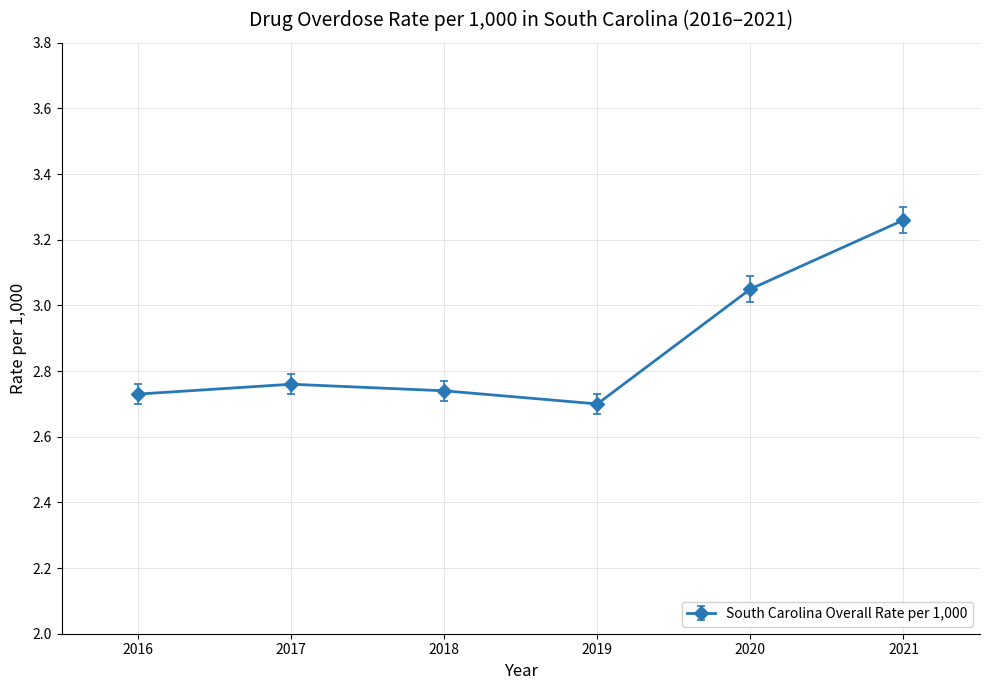

How many lines are shown in the chart?

1